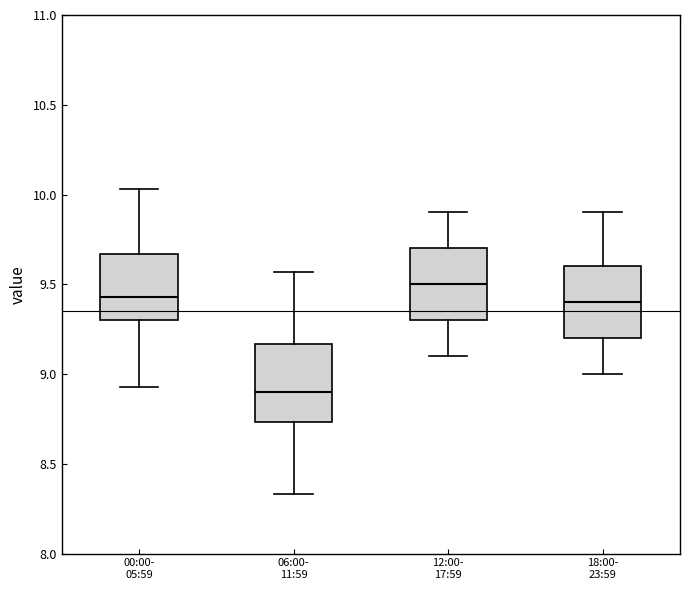

Which box's median line is the lowest?

06:00- 11:59